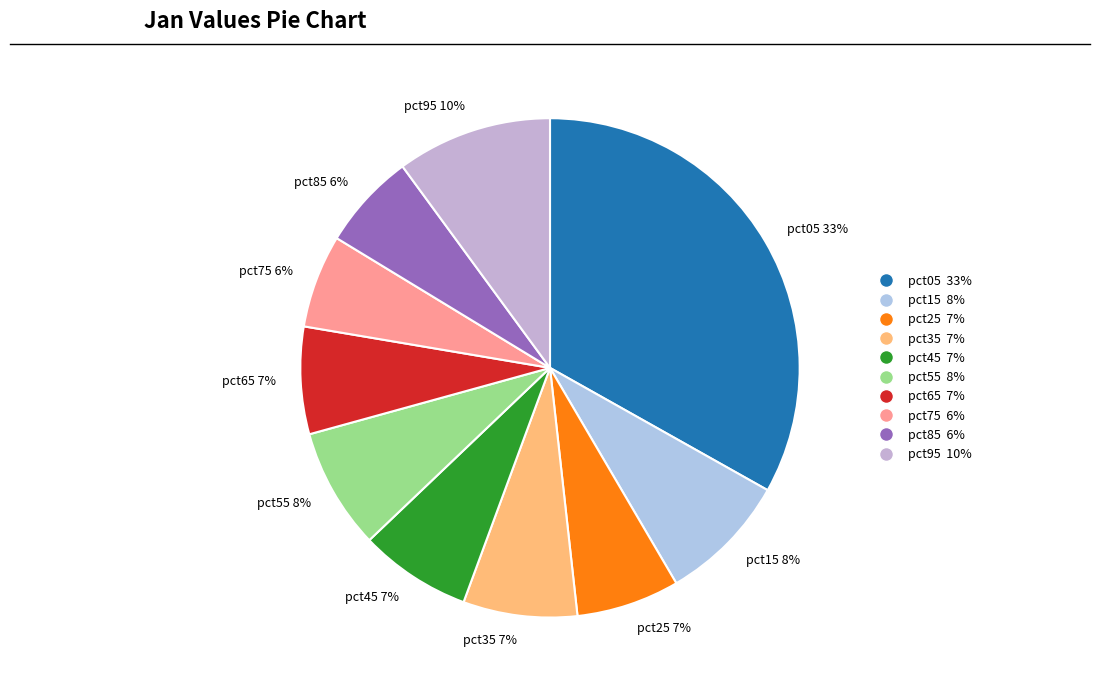

To the nearest percent, what is the difference between the pct35 7% and pct75 6% slice percentages?

1%